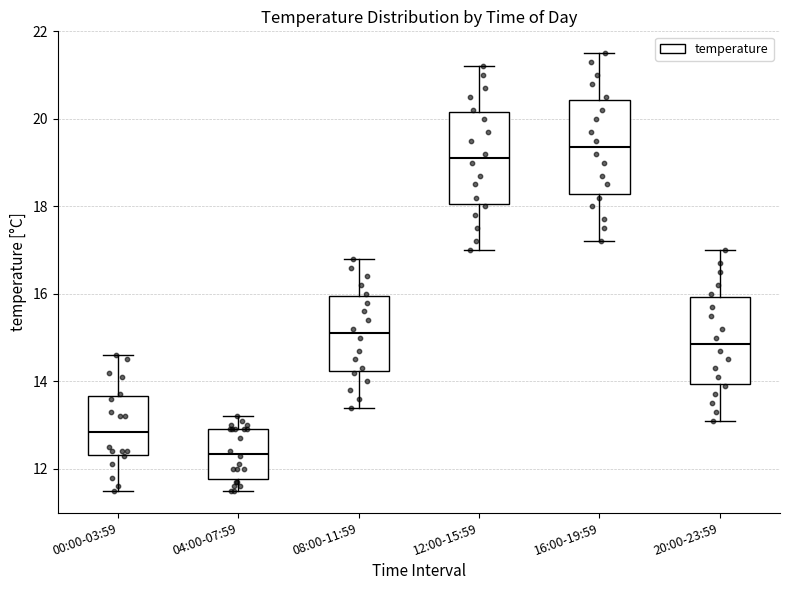

Where does the lower whisker of the box for 16:00-19:59 end on the y-axis? The values are not printed on the chart, so give them approximately, as read against the axis.

17.2